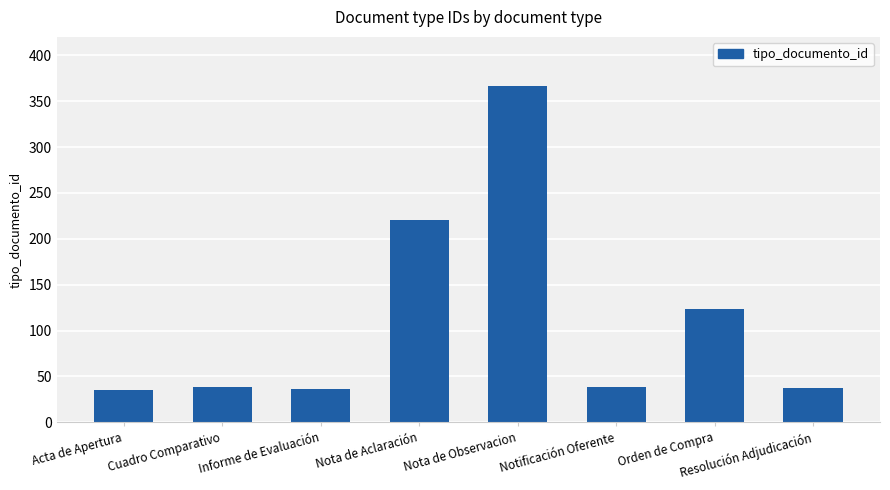

What is the greatest value displayed?

366